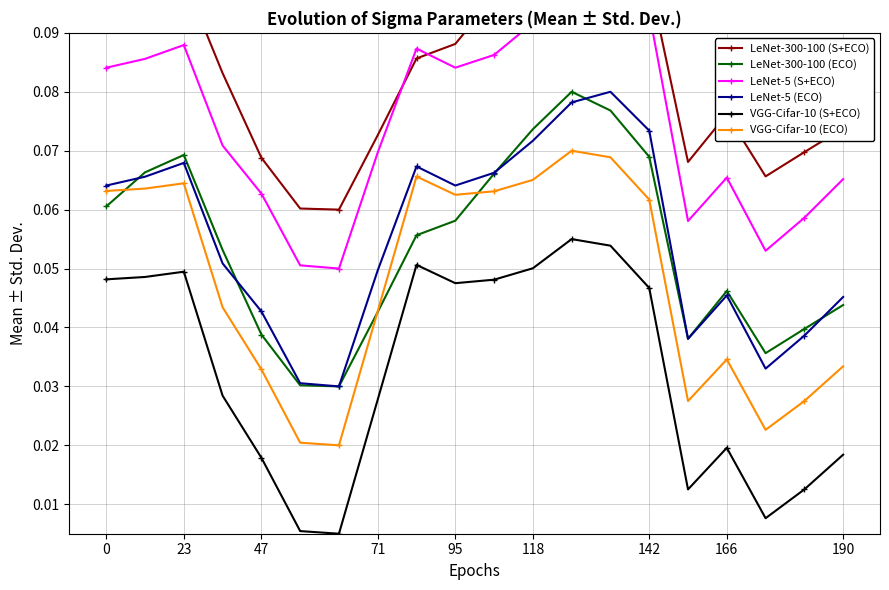

How many interior local peaks does the LeNet-5 (ECO) series have?

4